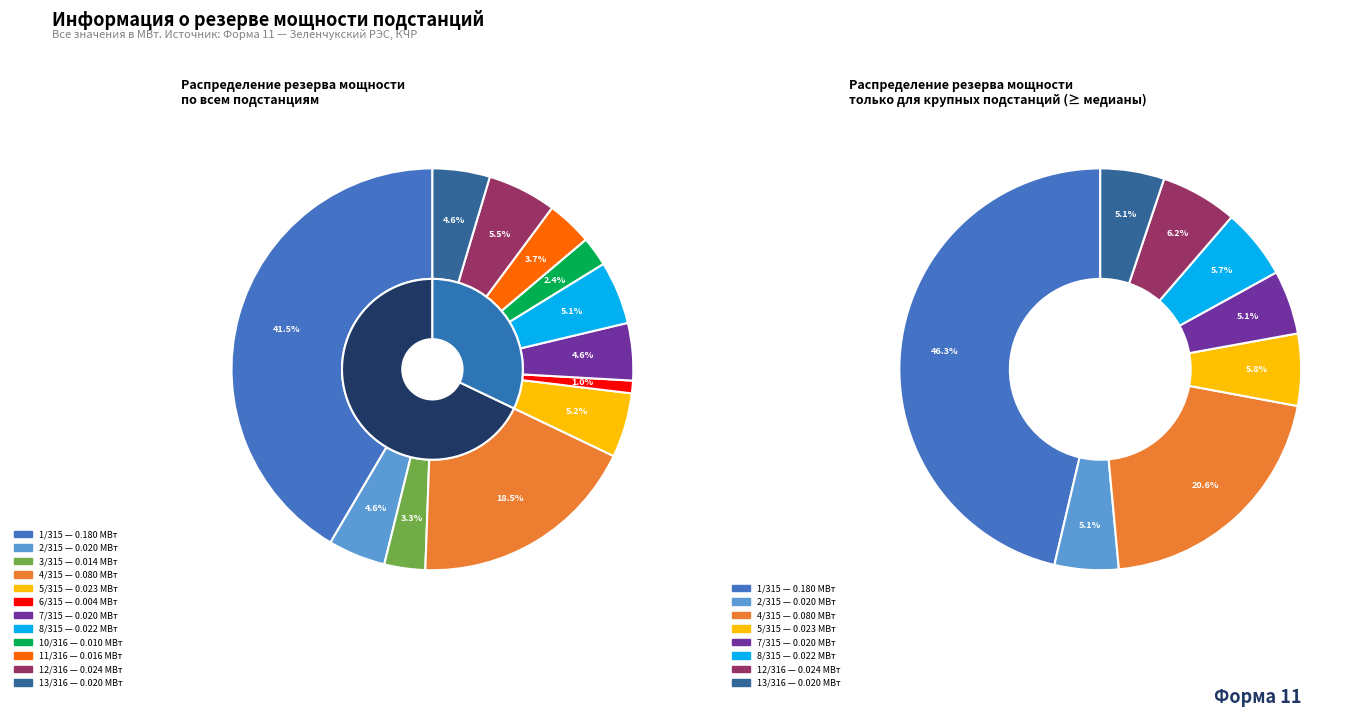

Which category has the biggest portion of the pie?

1/315